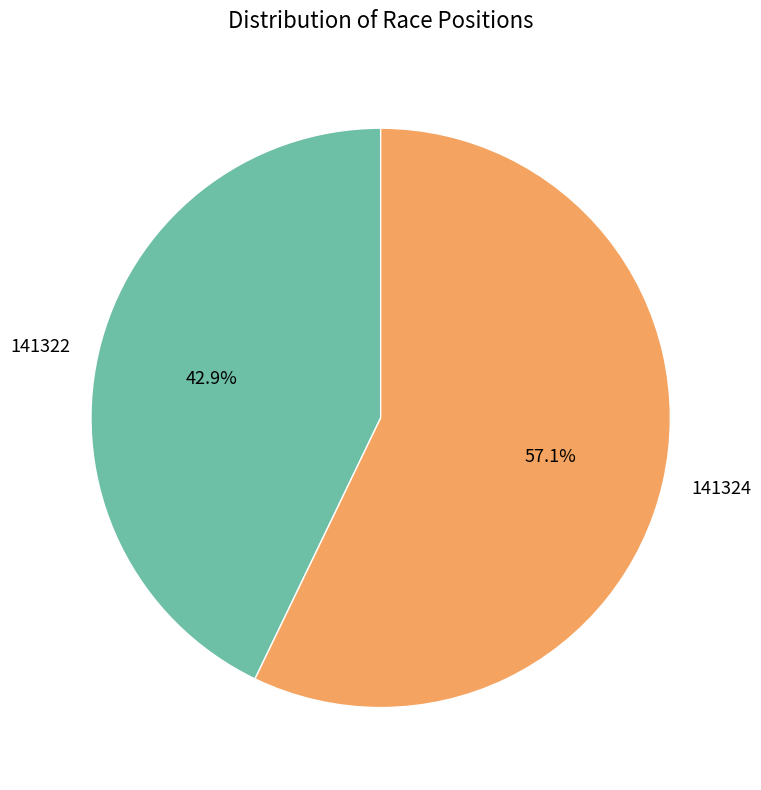

To the nearest percent, what is the difference between the 141322 and 141324 slice percentages?

14%